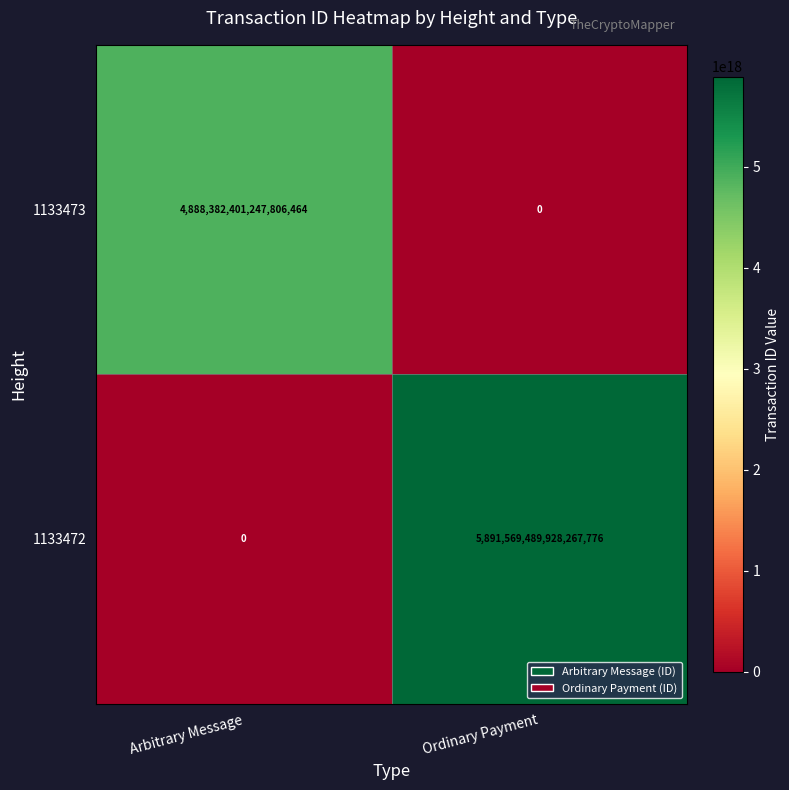

At which label does 1133473 reach its peak?

Arbitrary Message